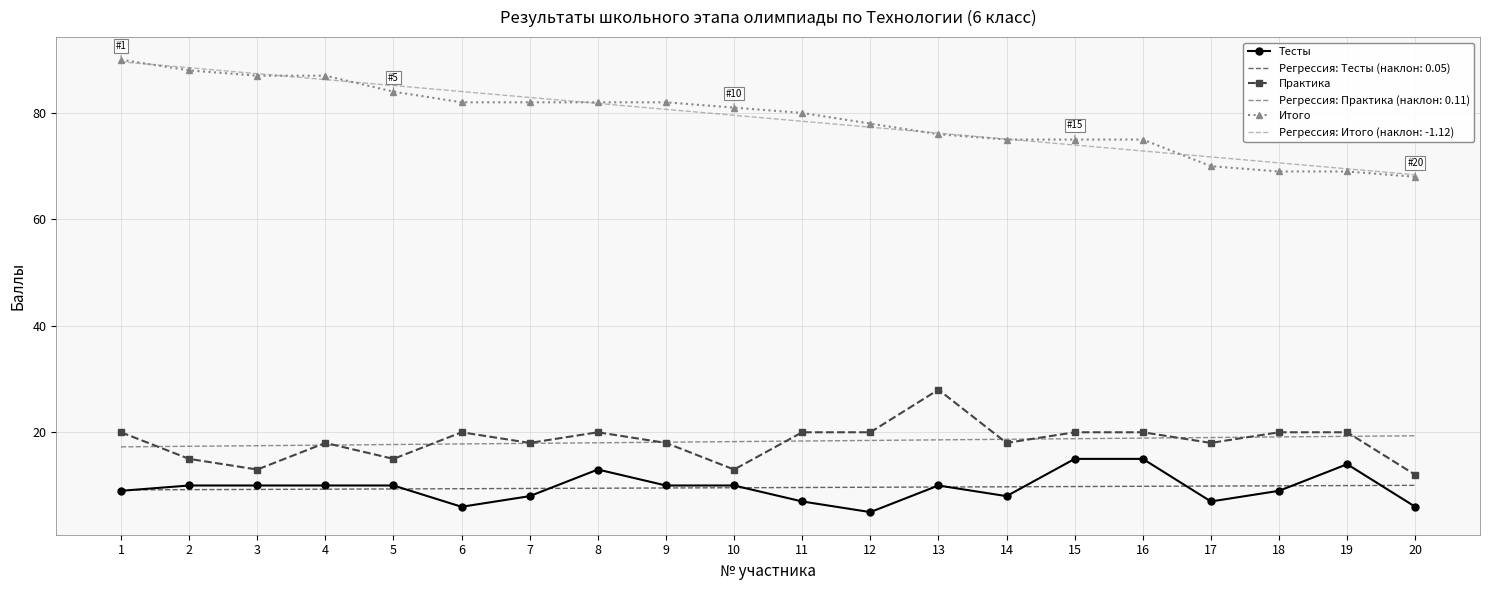

What is the difference between the highest and lowest values at 5?

75.8